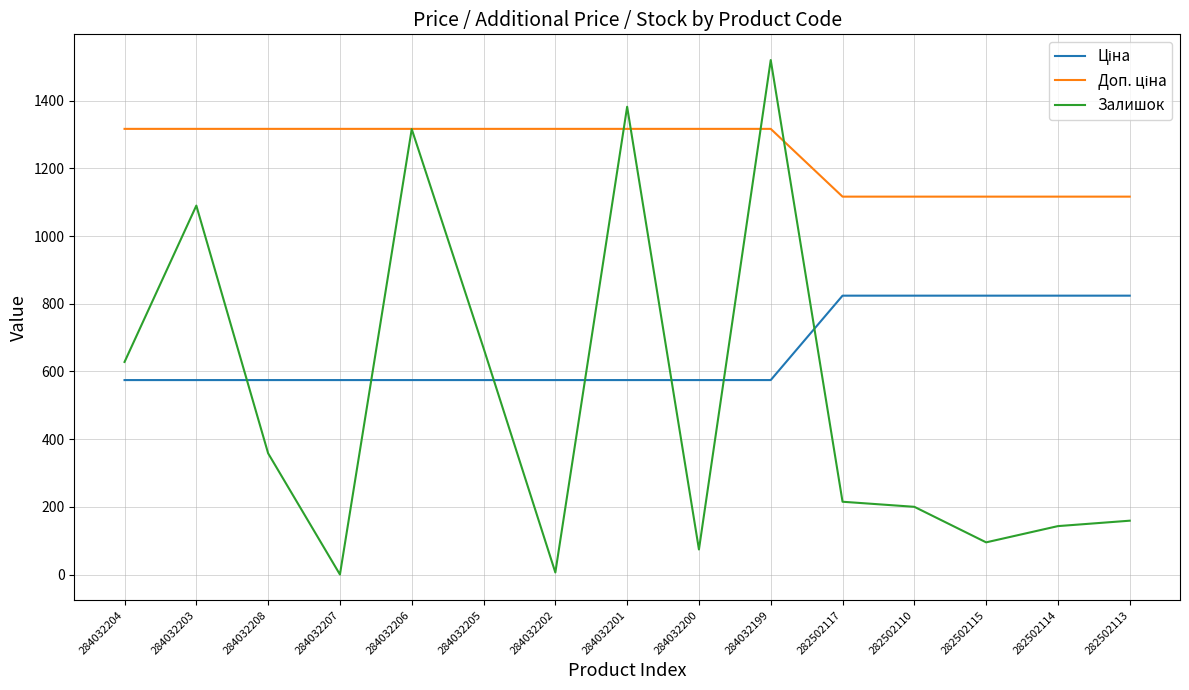

Is it true that Залишок equals 1316.0 at 284032206?

True